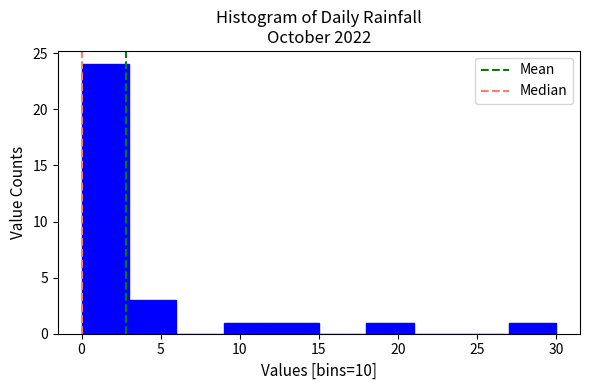

Reading left to right, transcribe this chart: for each bar, give the range it covers on the x-axis and its height. The values are not printed on the chart, so give them approximately, as read against the axis.

0 to 3: 24
3 to 6: 3
6 to 9: 0
9 to 12: 1
12 to 15: 1
15 to 18: 0
18 to 21: 1
21 to 24: 0
24 to 27: 0
27 to 30: 1